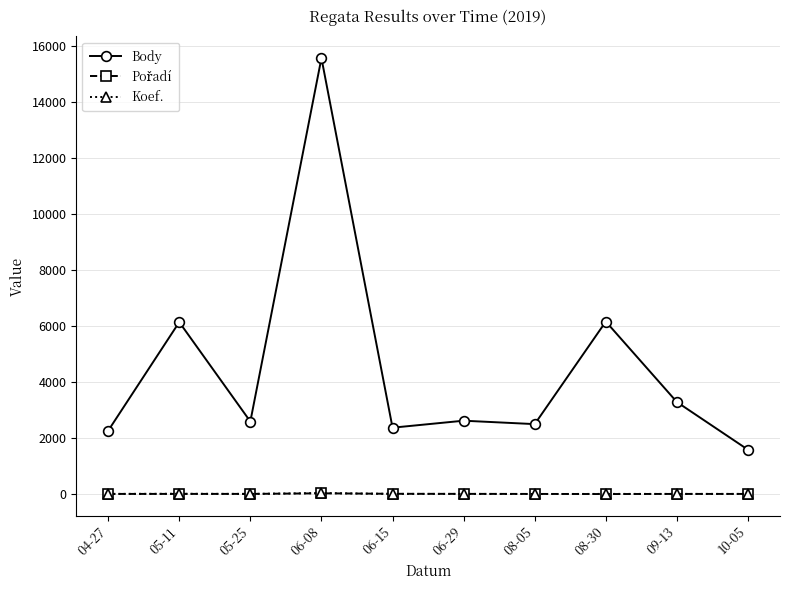

True or false: Body has more than 2 points higher than both neighbors.

True